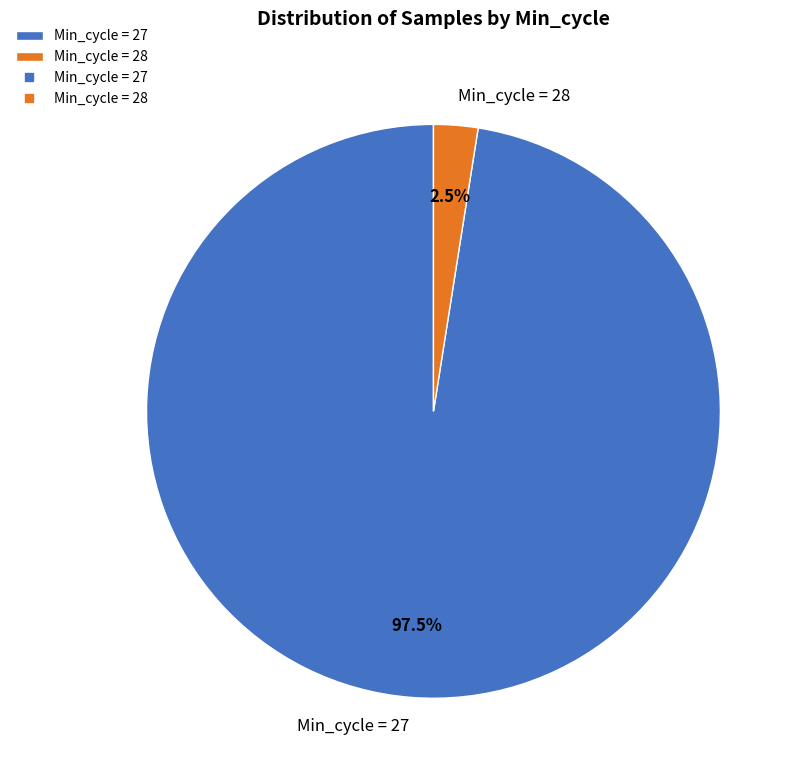

Rank the categories by value from lowest to highest.

Min_cycle = 28, Min_cycle = 27